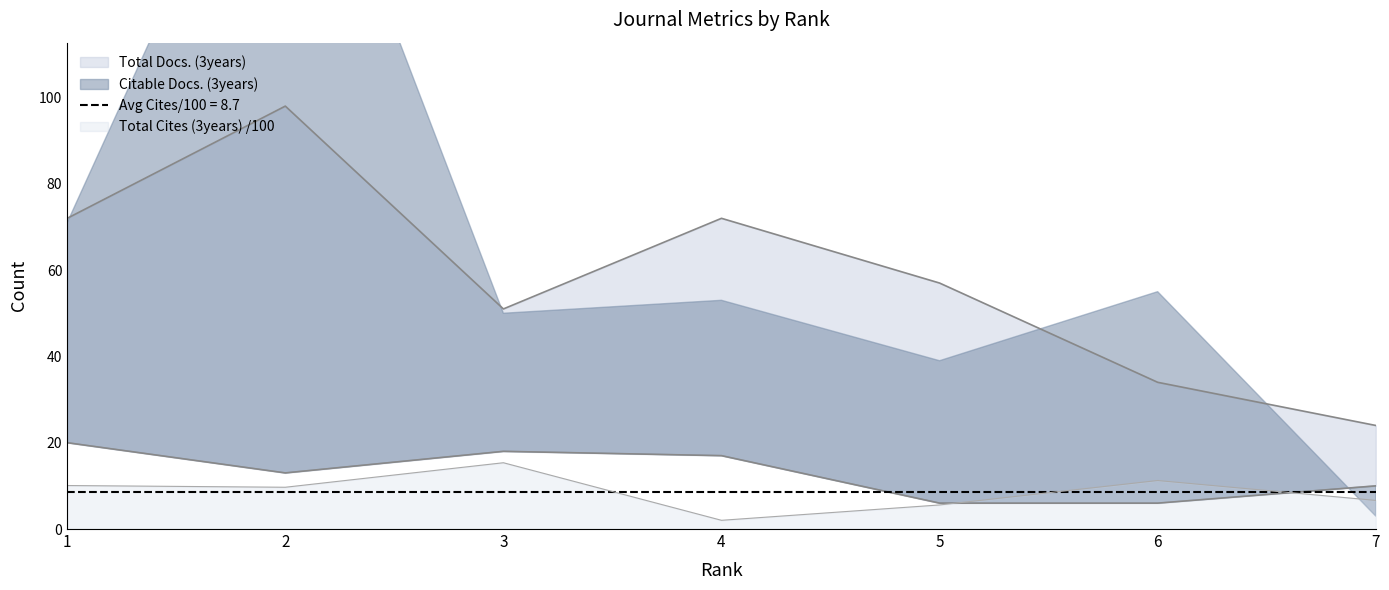

Which label corresponds to the smallest value in the chart?

4